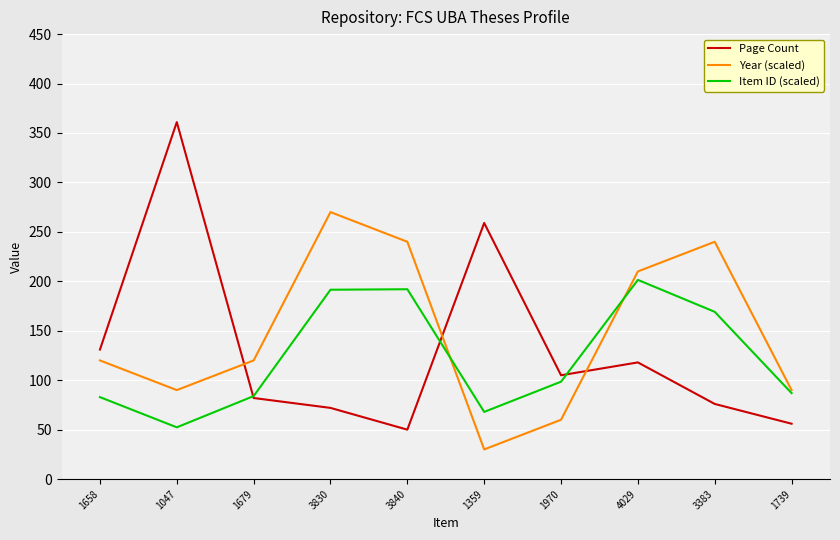

How many lines are shown in the chart?

3